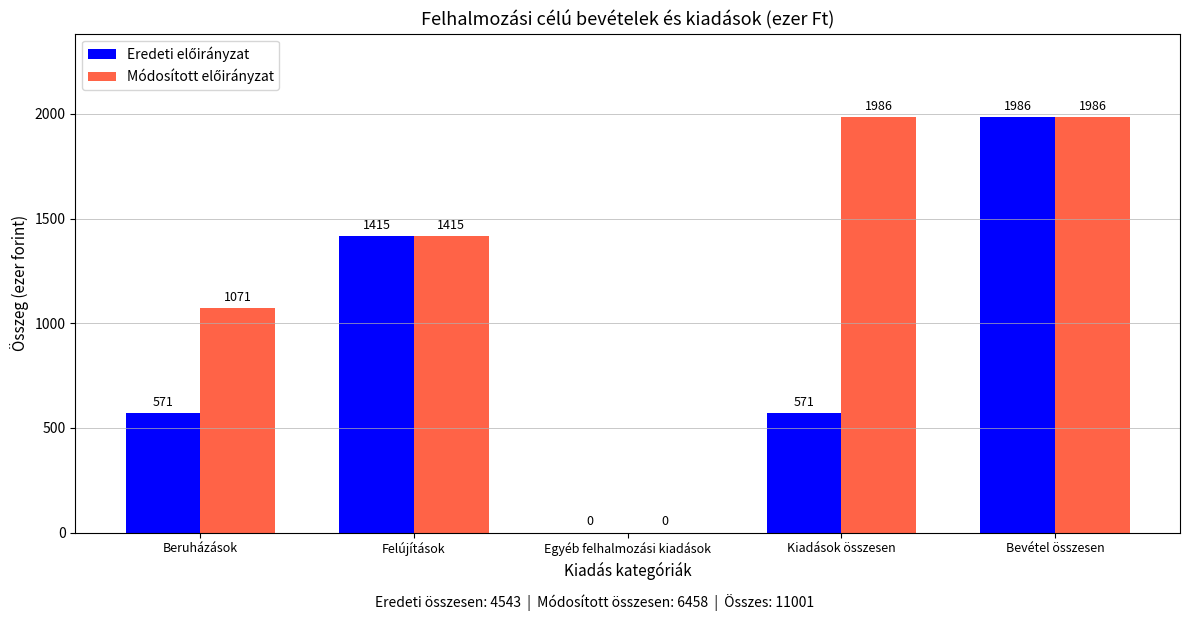

At which category is the sum across all series the highest?

Bevétel összesen